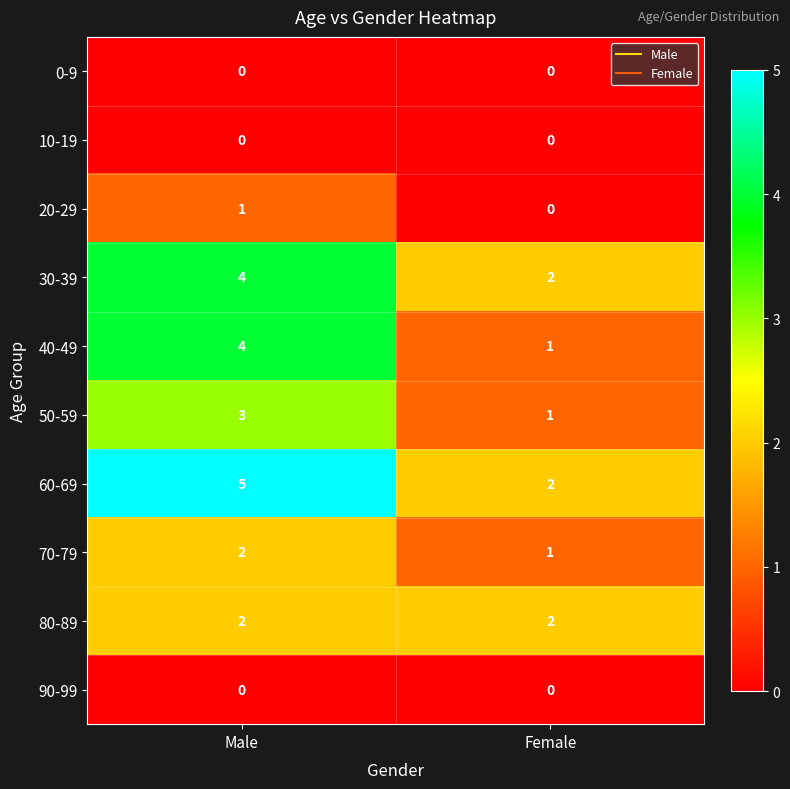

Which category has the highest value across all series?

Male